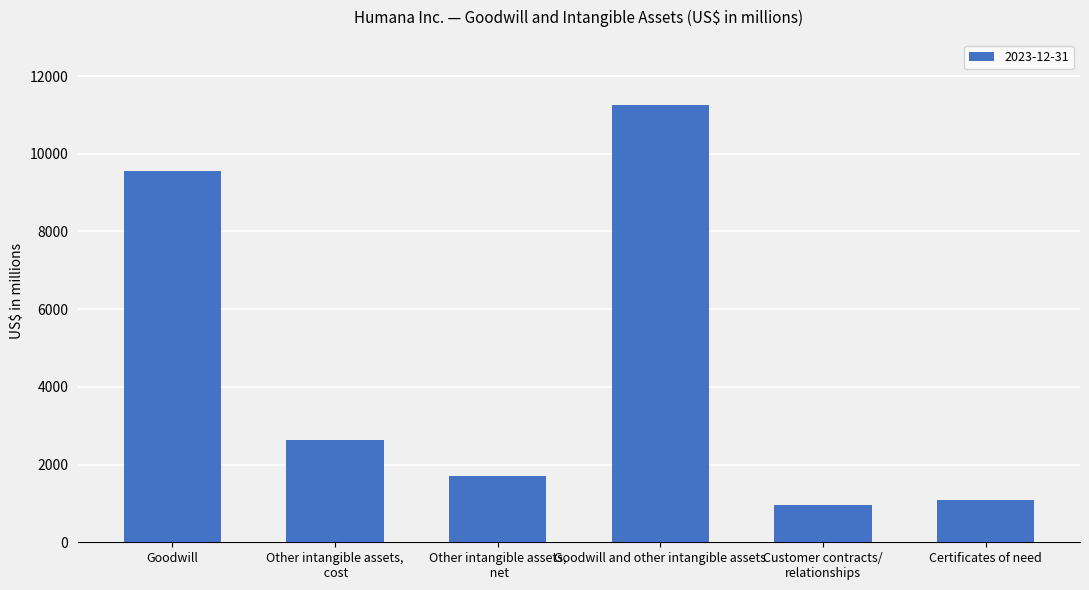

What is the maximum value shown in the chart?

11243